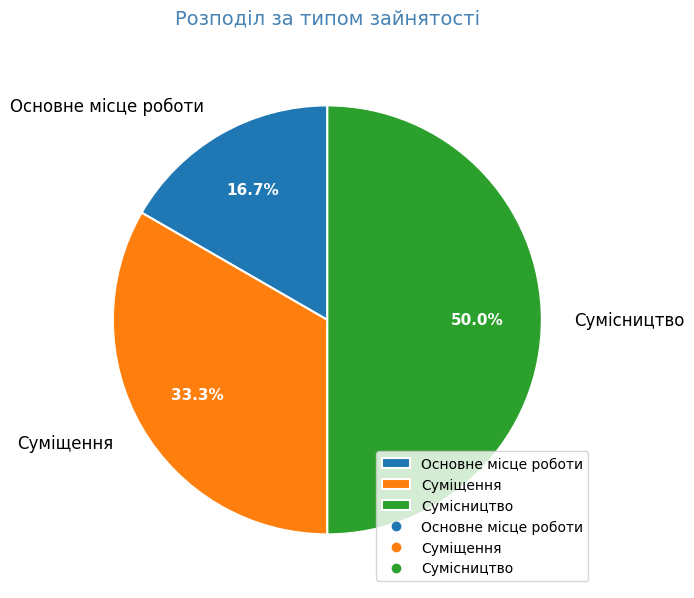

Which has a higher value, Суміщення or Основне місце роботи?

Суміщення